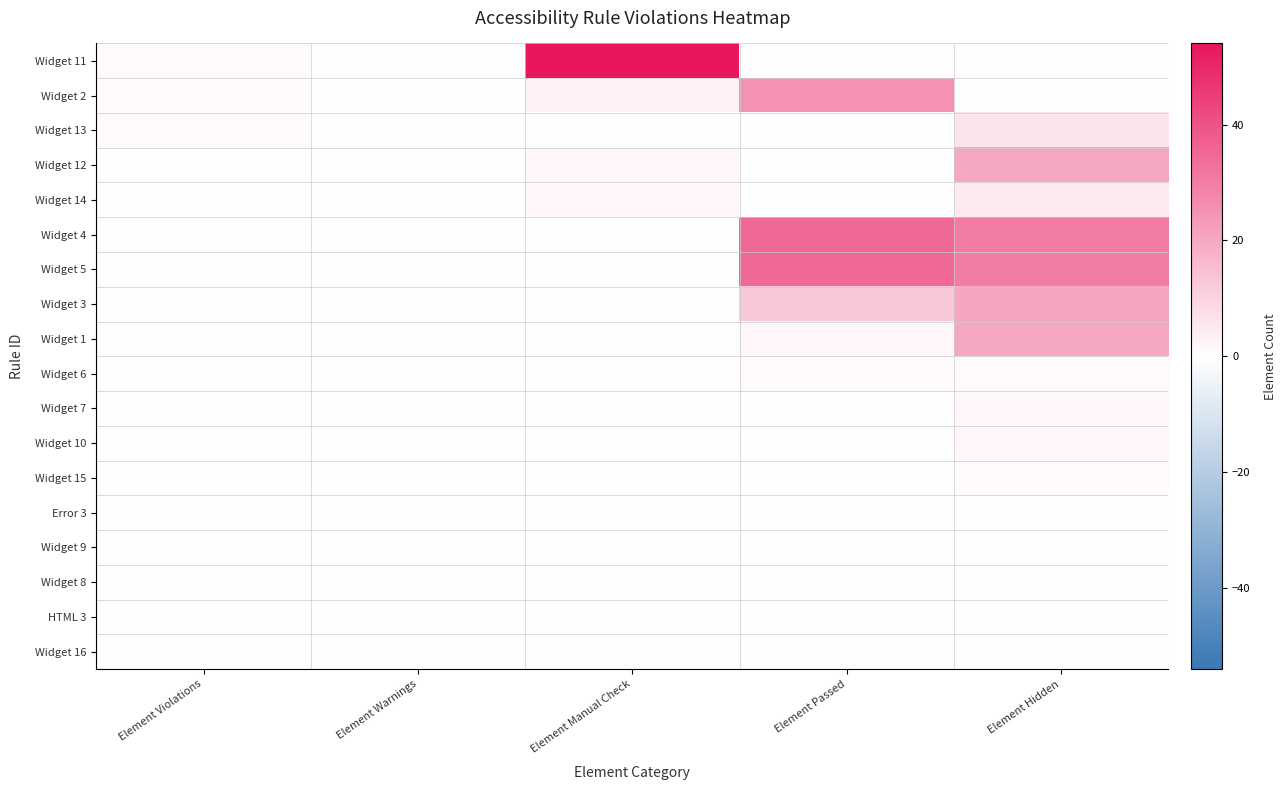

Count the number of data series in this chart.

18